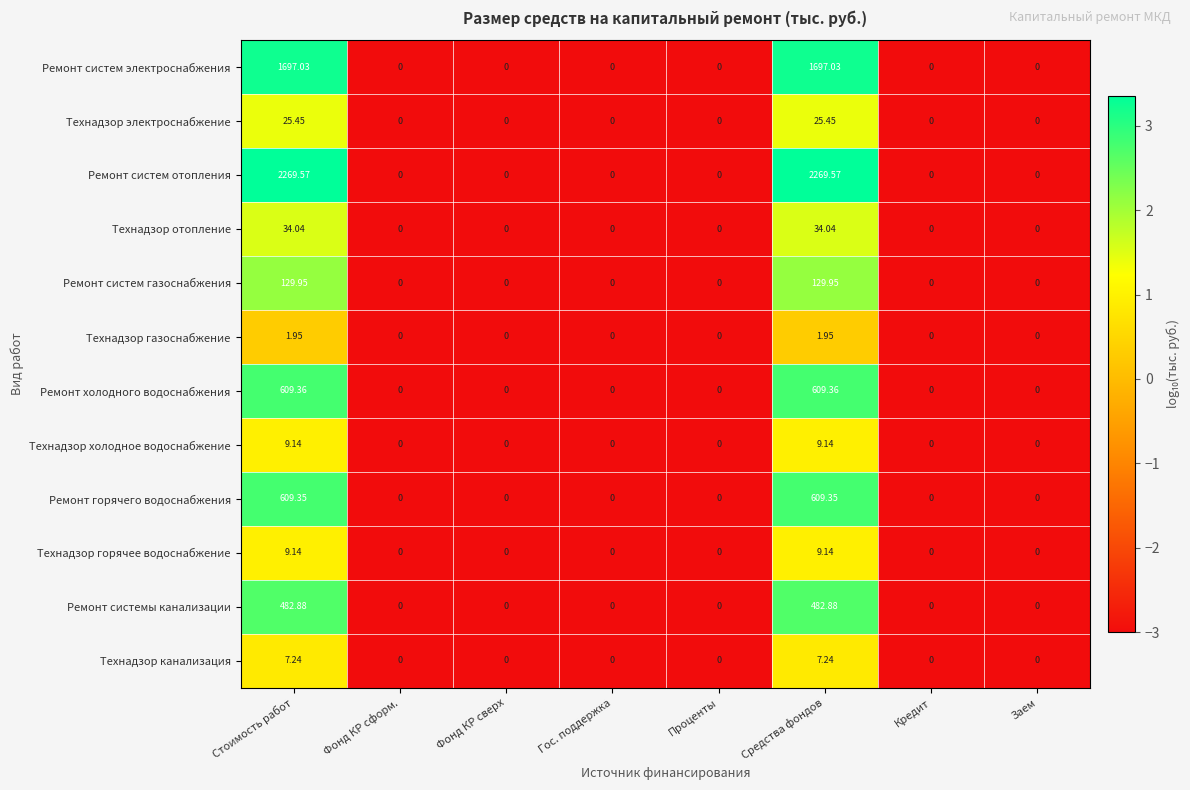

Which series has the largest total across all categories?

Ремонт систем отопления